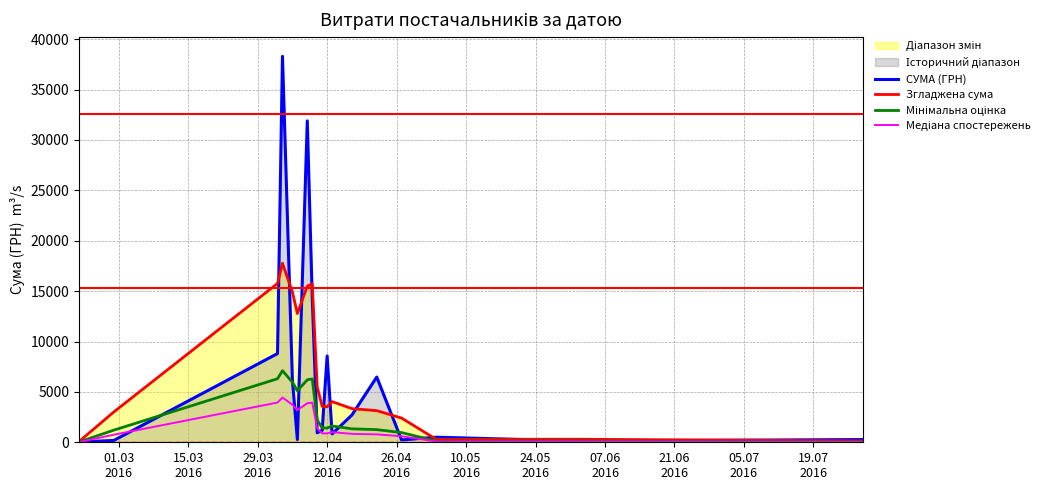

In Мінімальна оцінка, how many points are higher than both neighbors (excluding endpoints)?

4